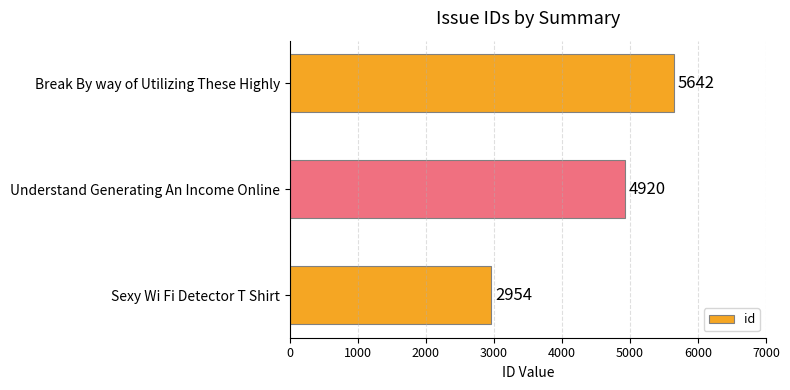

At which label is the value closest to 4298?

Understand Generating An Income Online